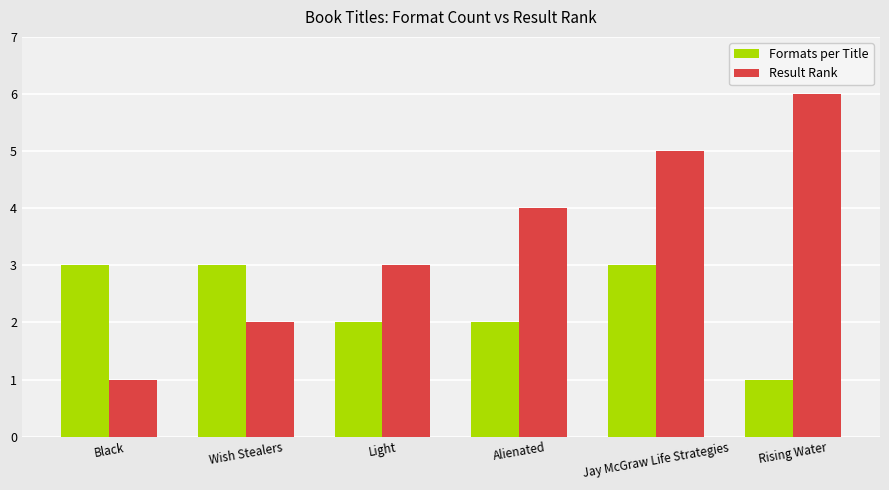

Which series has the largest total across all categories?

Result Rank